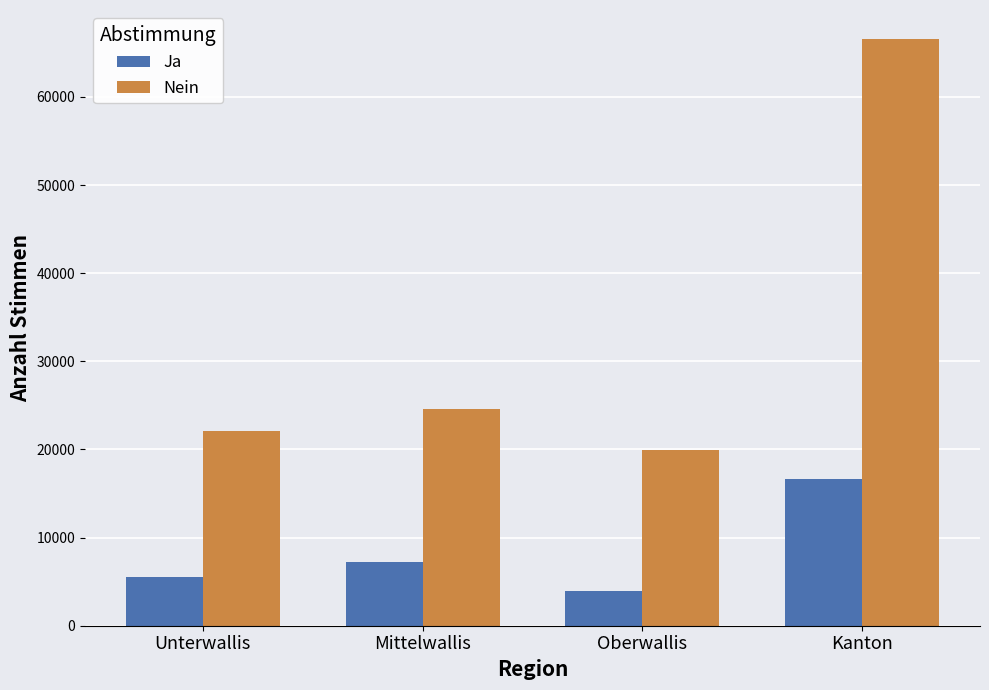

What is the sum of all Ja values?

33278